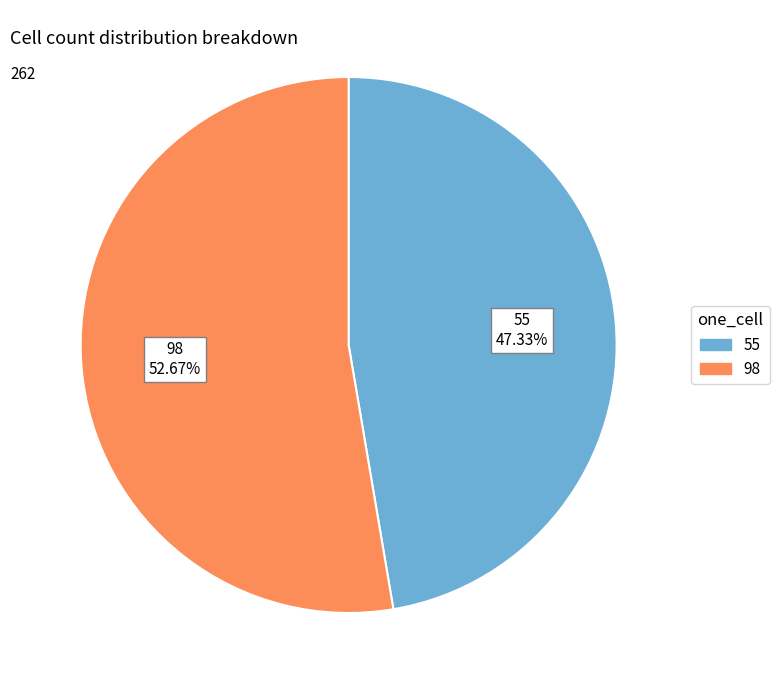

Does 55 account for over 50% of the chart?

No